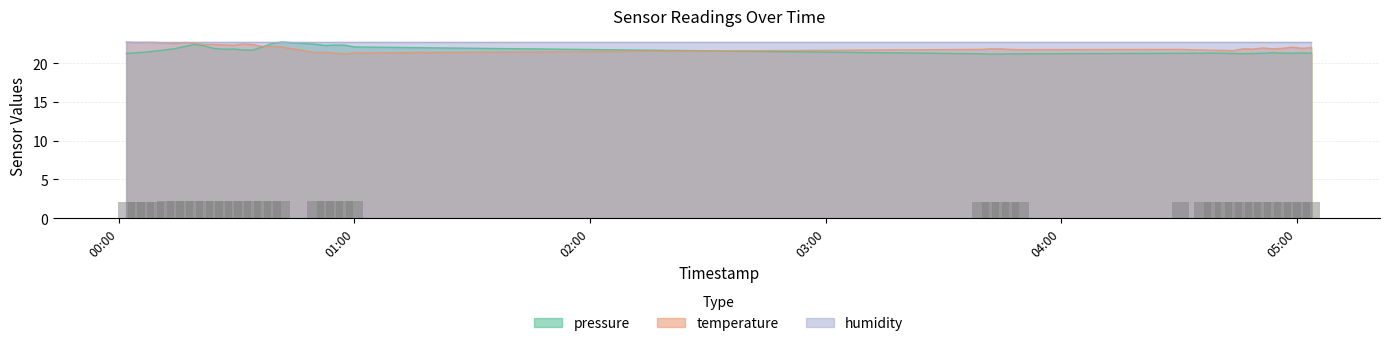

What is the value of the pressure bar at the 20th from the left?

22.4